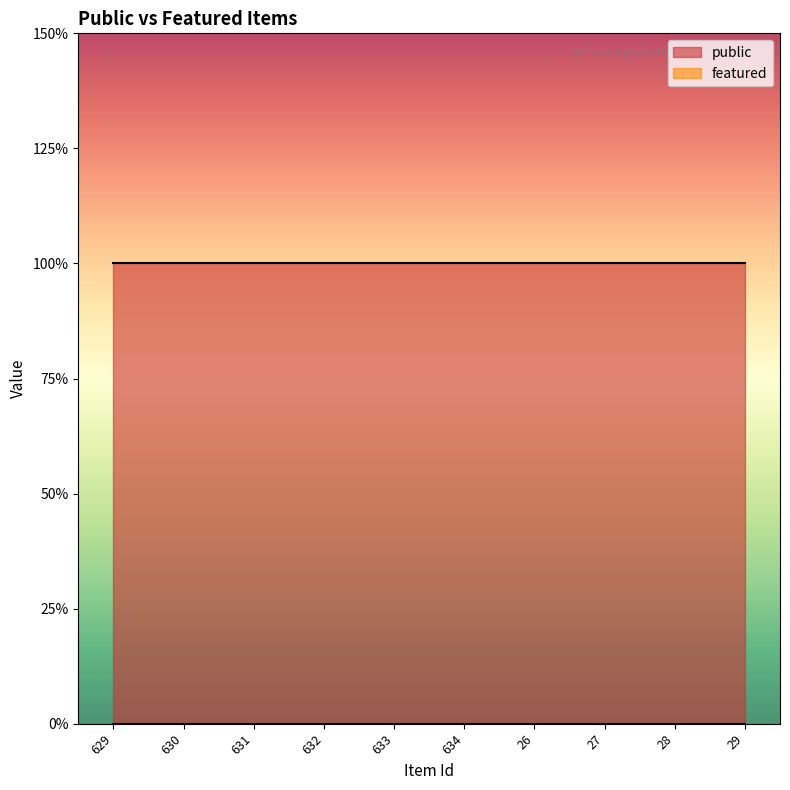

What is the total value across all series at 26?

1